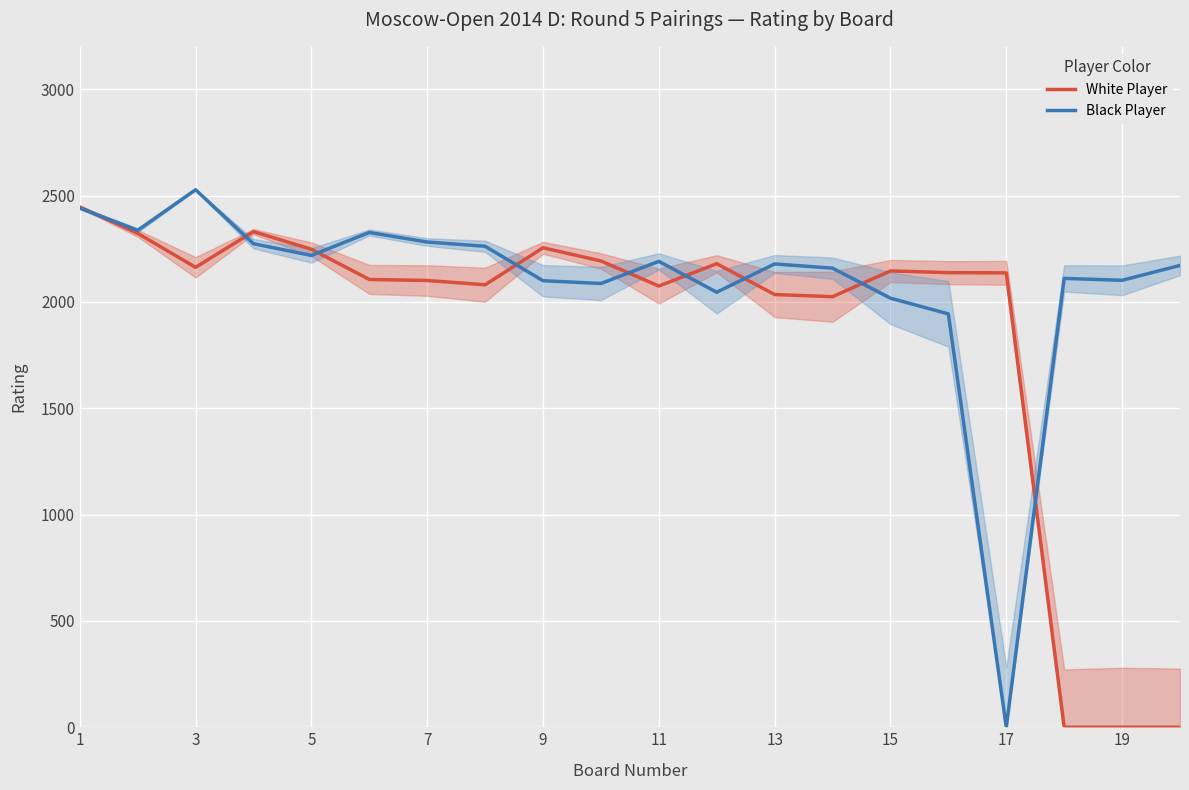

How many values in the White Player series are below 2138?

10